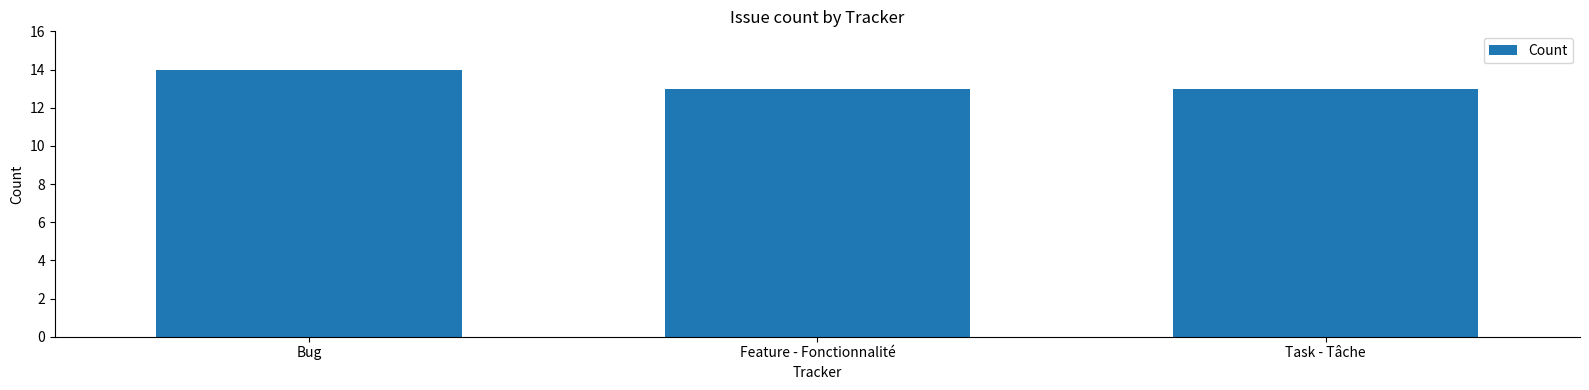

How many bars are there in total?

3